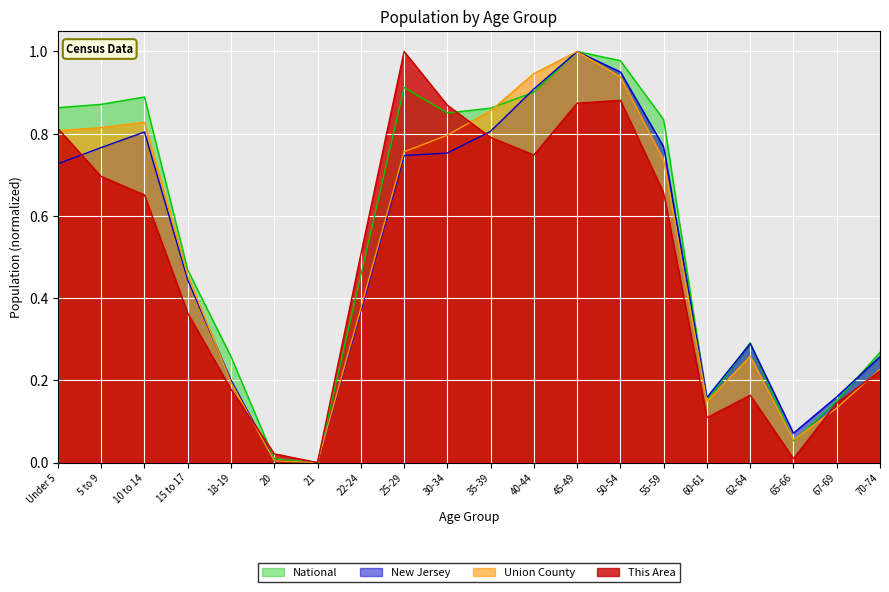

Reading left to right, list all the values displayed in this chart.

This Area: Under 5=0.8	5 to 9=0.7	10 to 14=0.7	15 to 17=0.4	18-19=0.2	20=0.0	21=0.0	22-24=0.5	25-29=1.0	30-34=0.9	35-39=0.8	40-44=0.7	45-49=0.9	50-54=0.9	55-59=0.7	60-61=0.1	62-64=0.2	65-66=0.0	67-69=0.1	70-74=0.2
Union County: Under 5=0.8	5 to 9=0.8	10 to 14=0.8	15 to 17=0.5	18-19=0.2	20=0.0	21=0.0	22-24=0.4	25-29=0.8	30-34=0.8	35-39=0.9	40-44=0.9	45-49=1.0	50-54=0.9	55-59=0.7	60-61=0.1	62-64=0.3	65-66=0.1	67-69=0.1	70-74=0.2
New Jersey: Under 5=0.7	5 to 9=0.8	10 to 14=0.8	15 to 17=0.4	18-19=0.2	20=0.0	21=0.0	22-24=0.4	25-29=0.7	30-34=0.8	35-39=0.8	40-44=0.9	45-49=1.0	50-54=1.0	55-59=0.8	60-61=0.2	62-64=0.3	65-66=0.1	67-69=0.2	70-74=0.3
National: Under 5=0.9	5 to 9=0.9	10 to 14=0.9	15 to 17=0.5	18-19=0.3	20=0.0	21=0.0	22-24=0.5	25-29=0.9	30-34=0.9	35-39=0.9	40-44=0.9	45-49=1.0	50-54=1.0	55-59=0.8	60-61=0.2	62-64=0.3	65-66=0.1	67-69=0.2	70-74=0.3